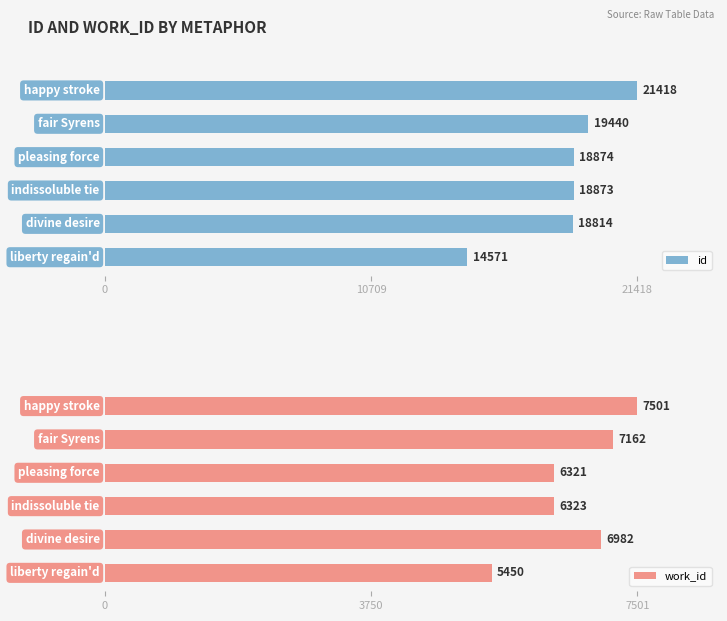

What is the average value of the work_id series?

6623